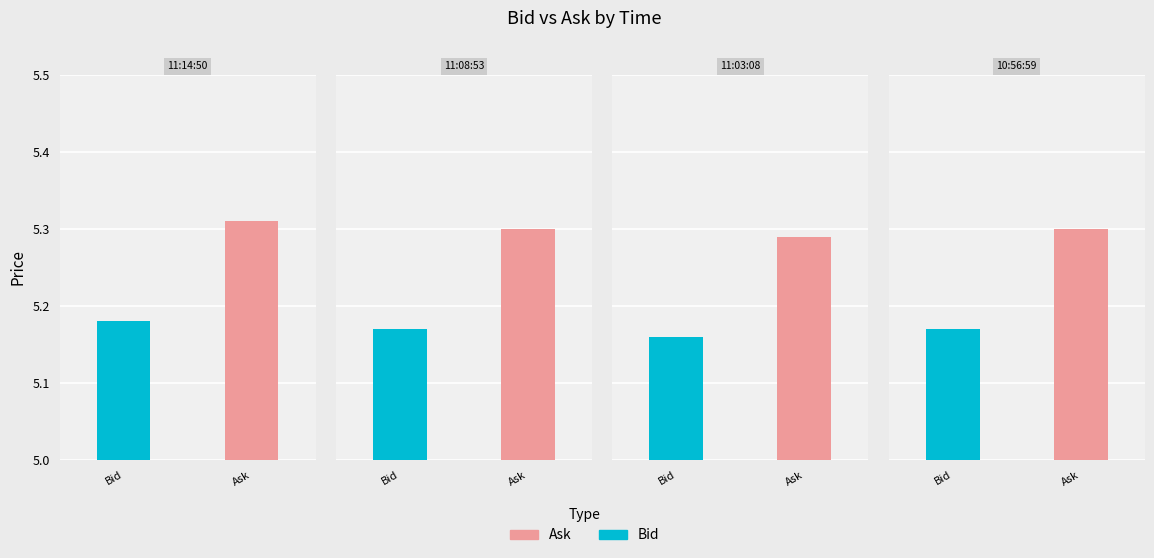

Which series has the largest total across all categories?

Ask